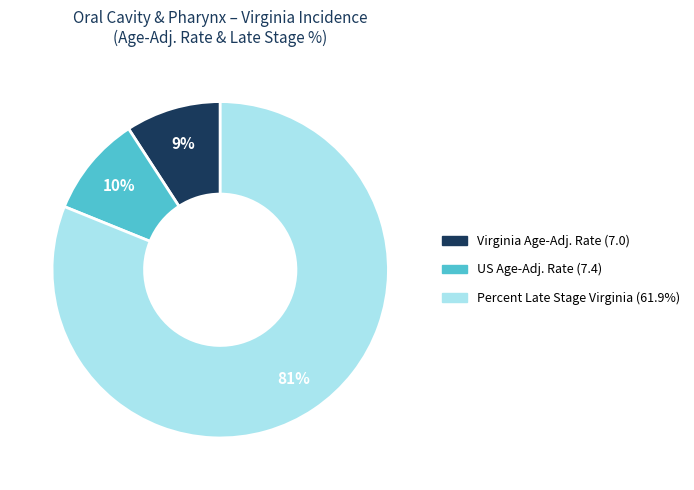

Is there any slice that represents more than half of the pie?

Yes